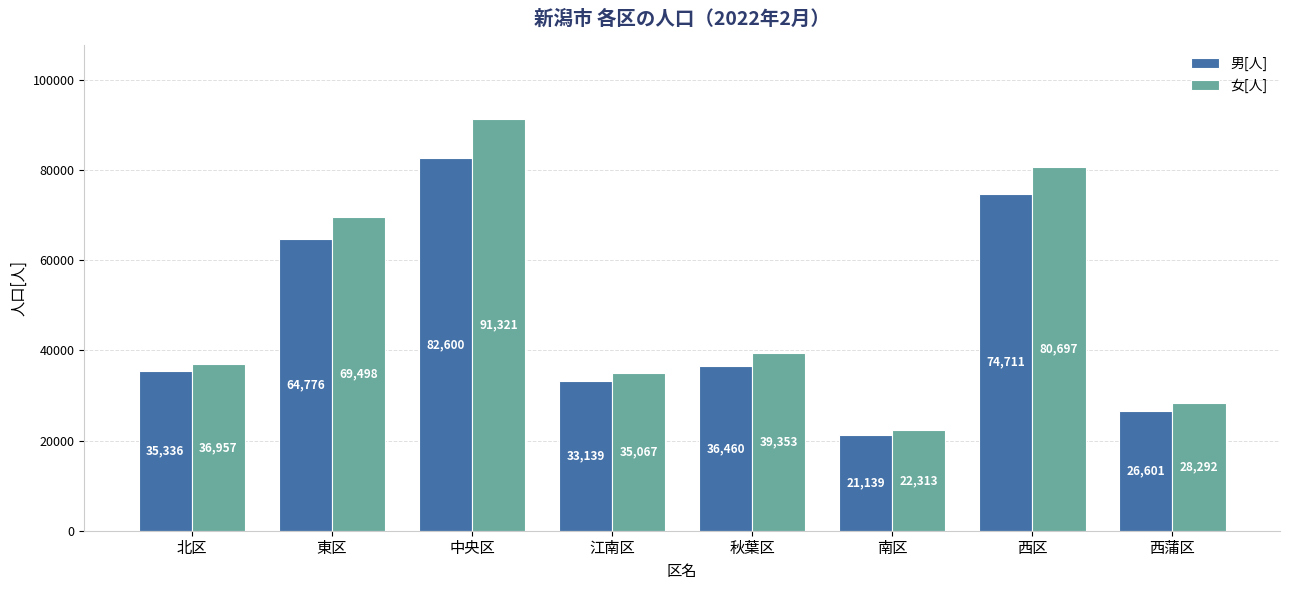

Between 北区 and 東区, which series saw the biggest shift?

女[人]